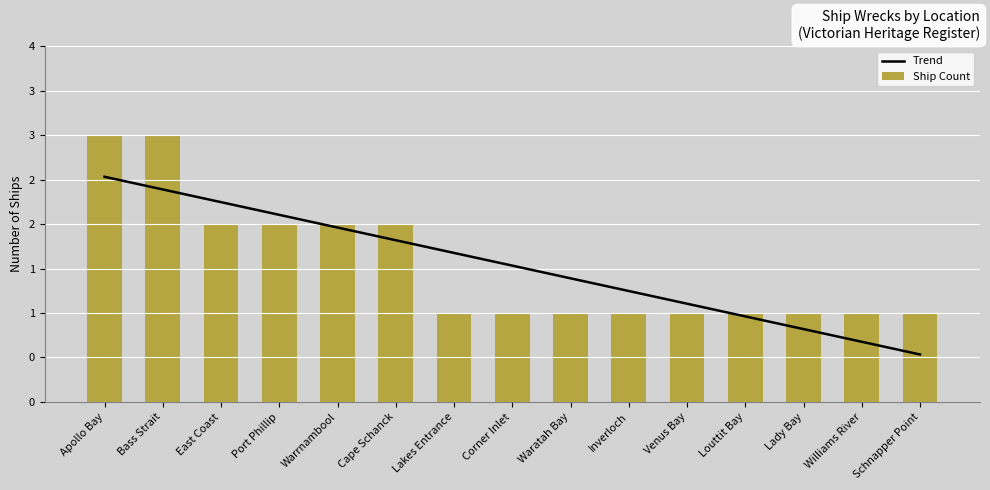

What position from the right is Cape Schanck?

10